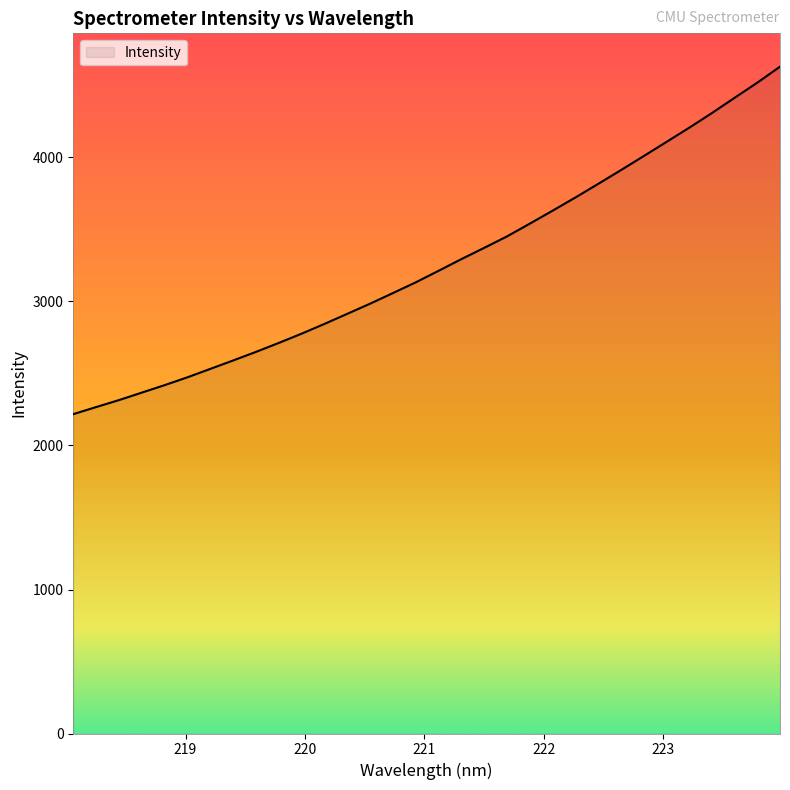

What is the minimum value shown in the chart?

2217.8